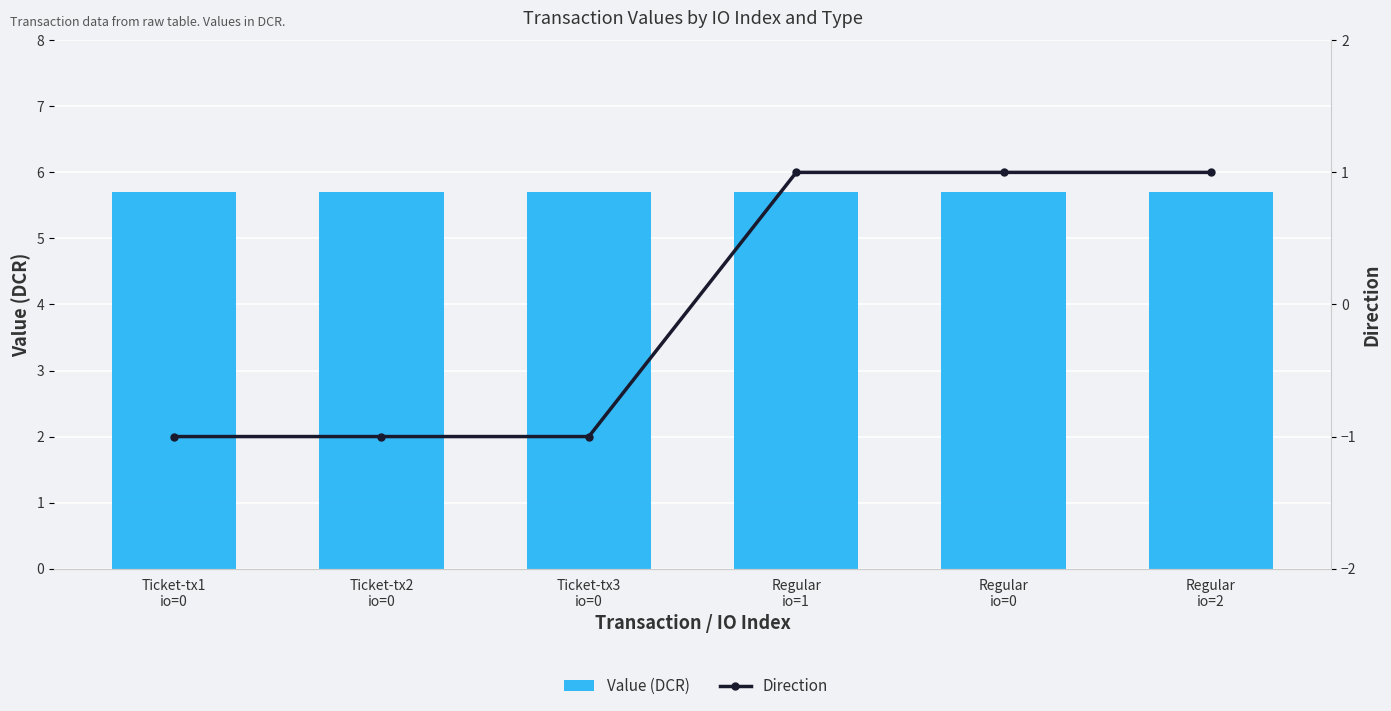

What is the total value across all series at Regular
io=2?

6.7